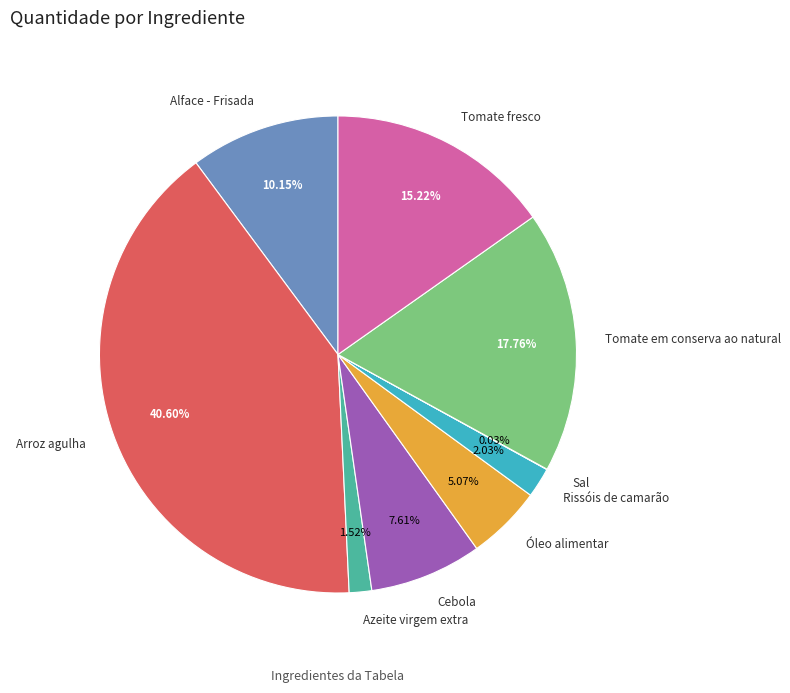

Is it true that Tomate em conserva ao natural is 18% of the pie?

True